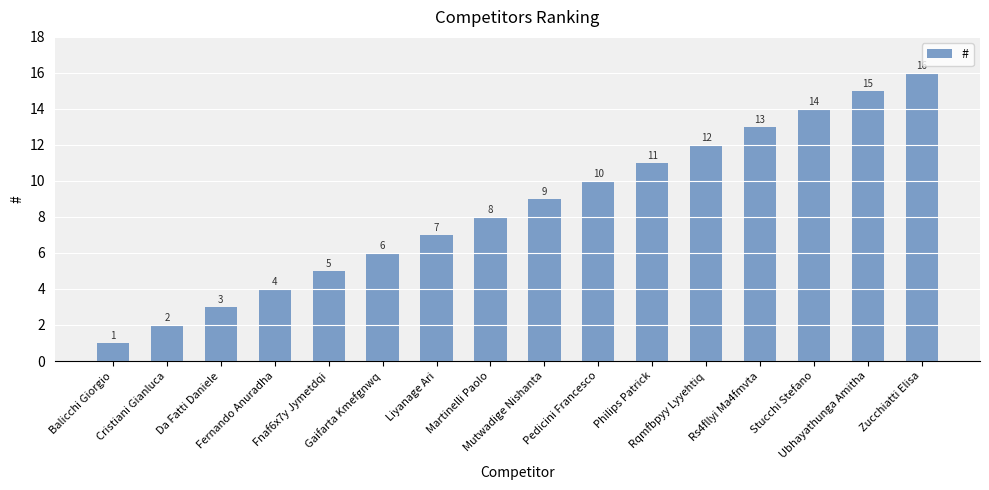

List the labels in order of value, largest first.

Zucchiatti Elisa, Ubhayathunga Amitha, Stucchi Stefano, Rs4fllyi Ma4fmvta, Rqmfbpyy Lyyehtiq, Philips Patrick, Pedicini Francesco, Mutwadige Nishanta, Martinelli Paolo, Liyanage Ari, Gaifarta Kmefgnwq, Fnaf6x7y Jymetdqi, Fernando Anuradha, Da Fatti Daniele, Cristiani Gianluca, Balicchi Giorgio